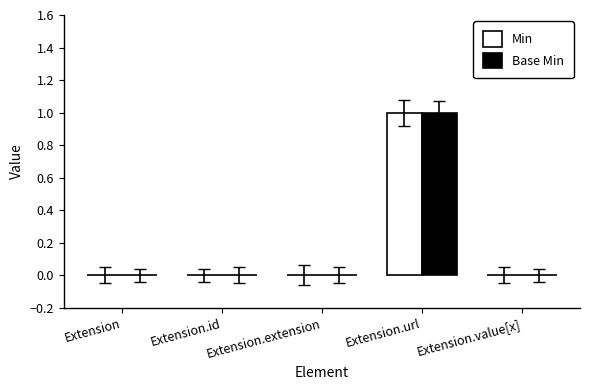

Is it true that Base Min equals 1 at Extension.url?

True